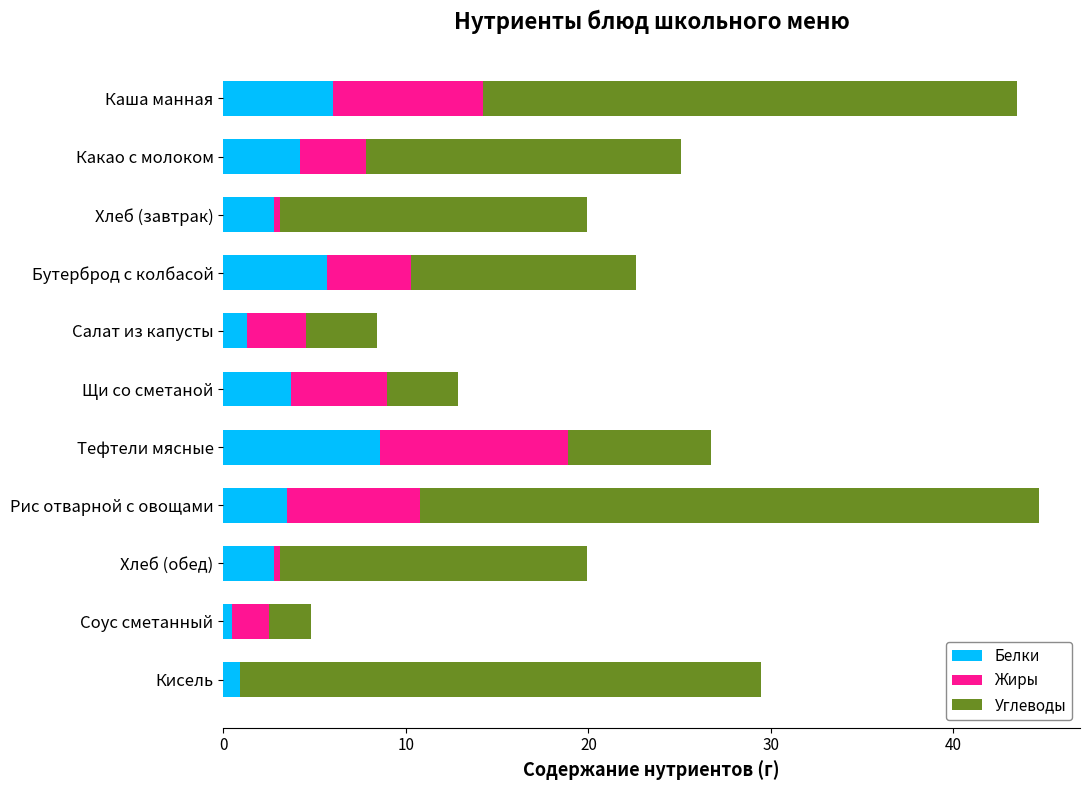

What is the total value across all series at Бутерброд с колбасой?

22.6